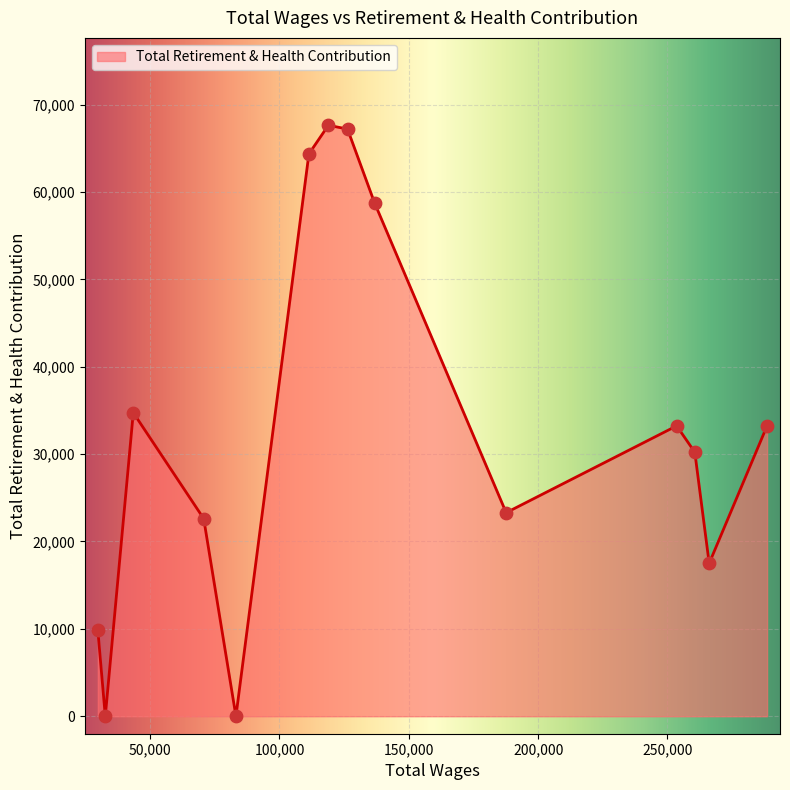

What is the difference between the maximum and minimum values?

67628